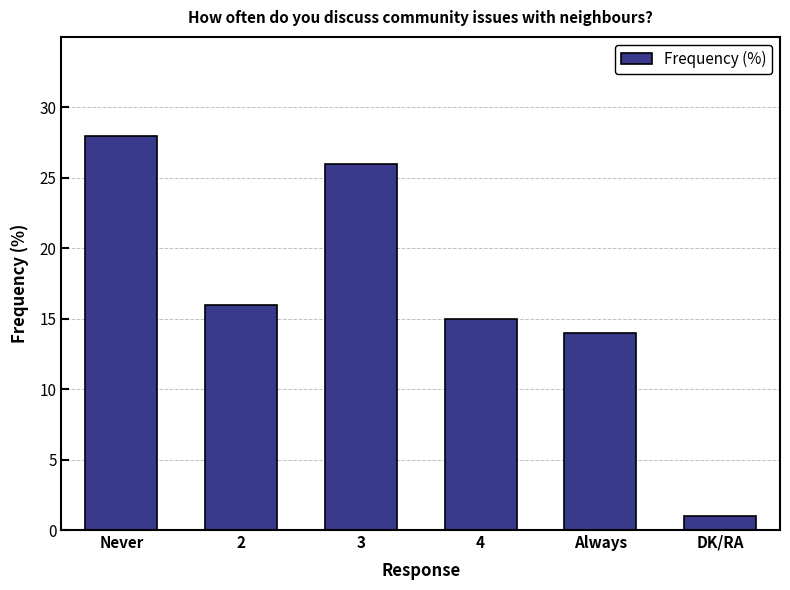

True or false: the data shows 34 at 3.

False